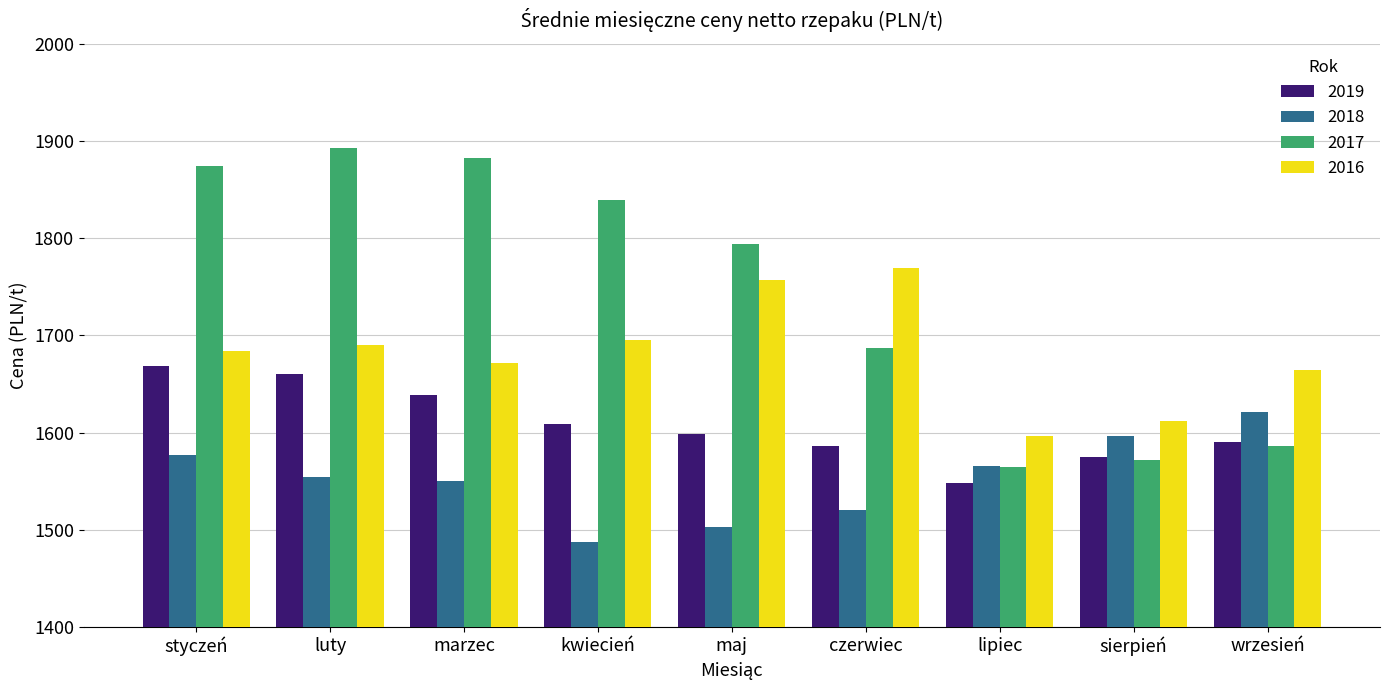

What is the label of the 6th bar from the left?

czerwiec